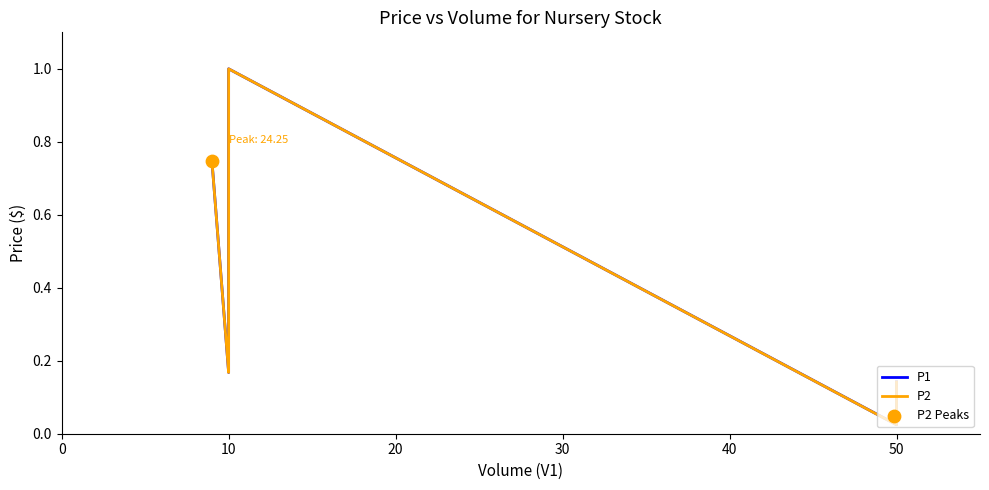

What are all the series names shown in the legend?

P1, P2